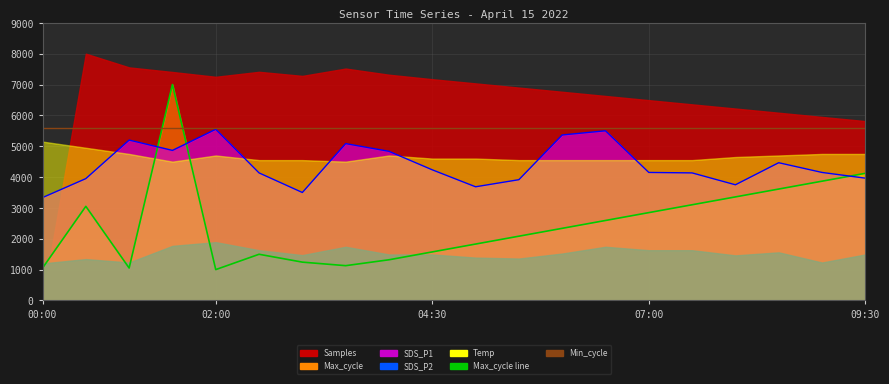

At which label is Max_cycle line closest to 4000?

09:30